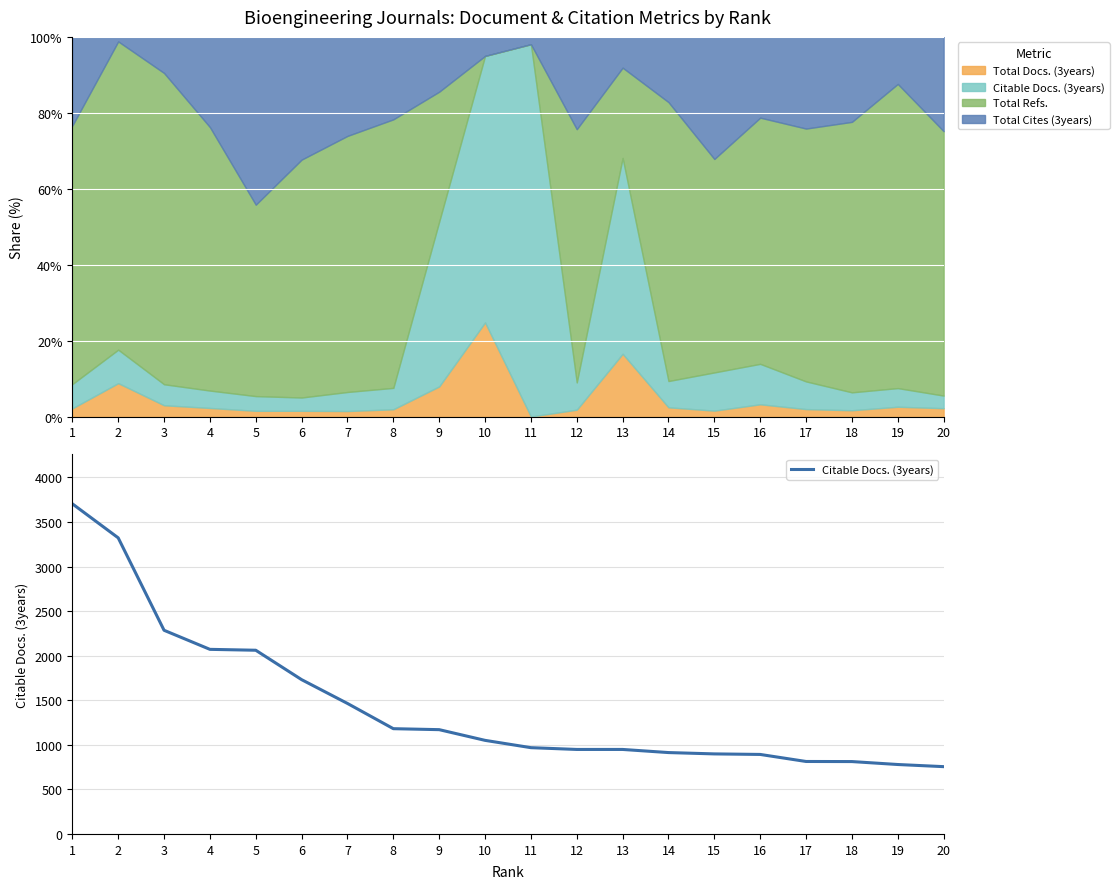

What is the difference between the maximum and second lowest values?

2925